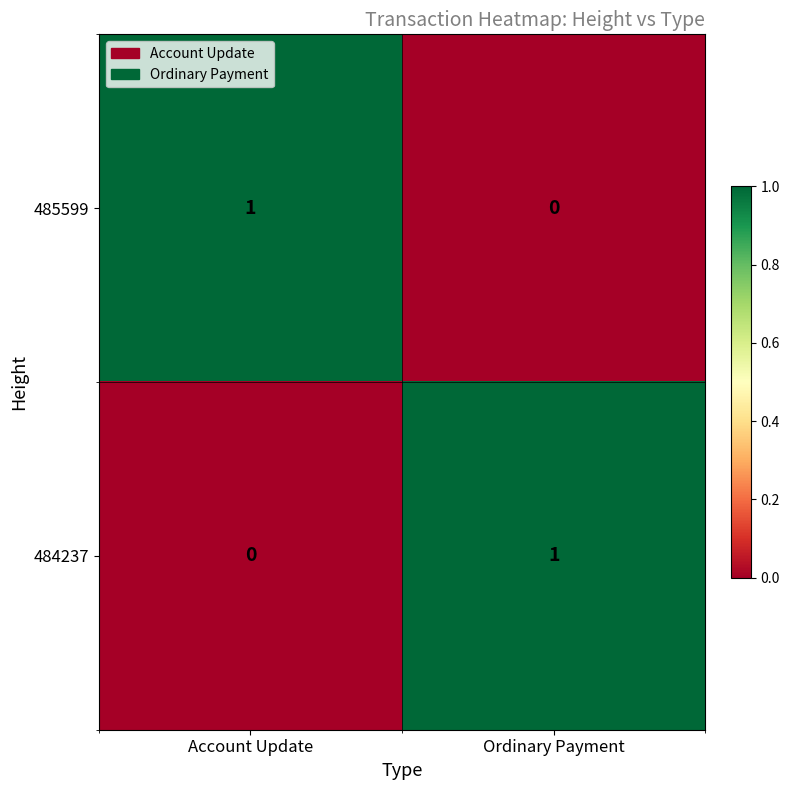

What is the total value across all series at Ordinary Payment?

1